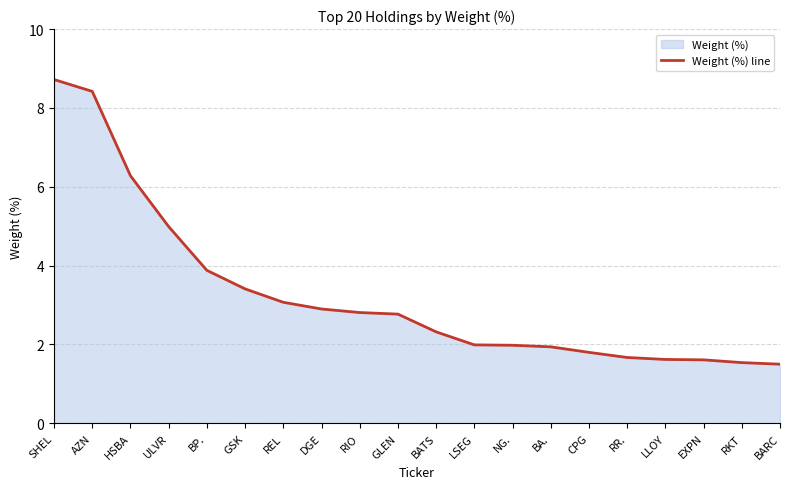

Count the number of data series in this chart.

1